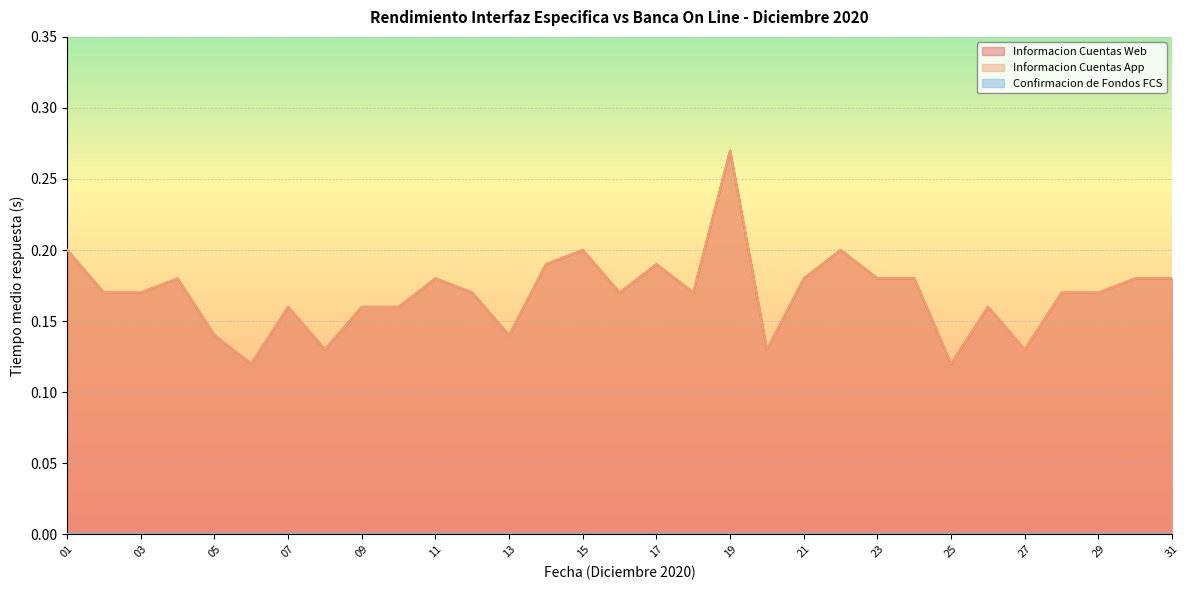

True or false: Informacion Cuentas App and Informacion Cuentas Web intersect in this chart.

False